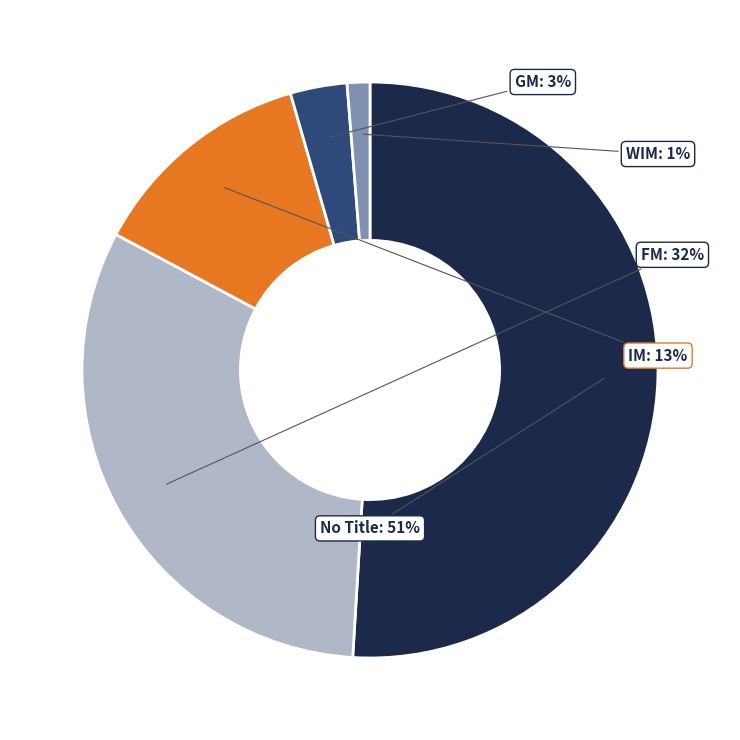

What is the ratio of the value at GM to the value at FM?

0.1